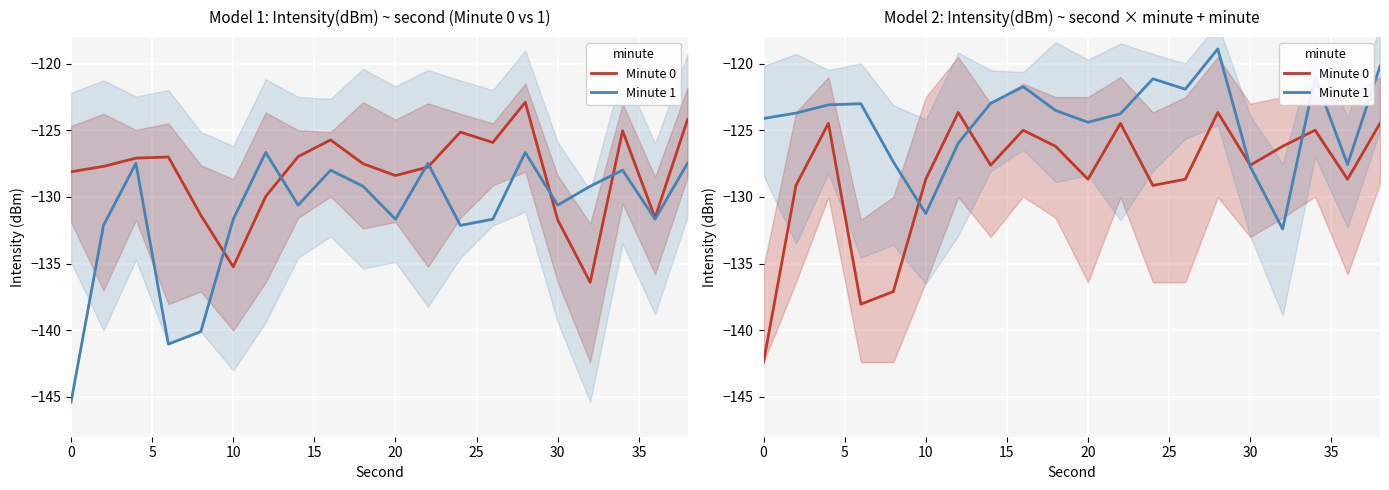

Which series has the largest total across all categories?

Minute 1 mean (ref)